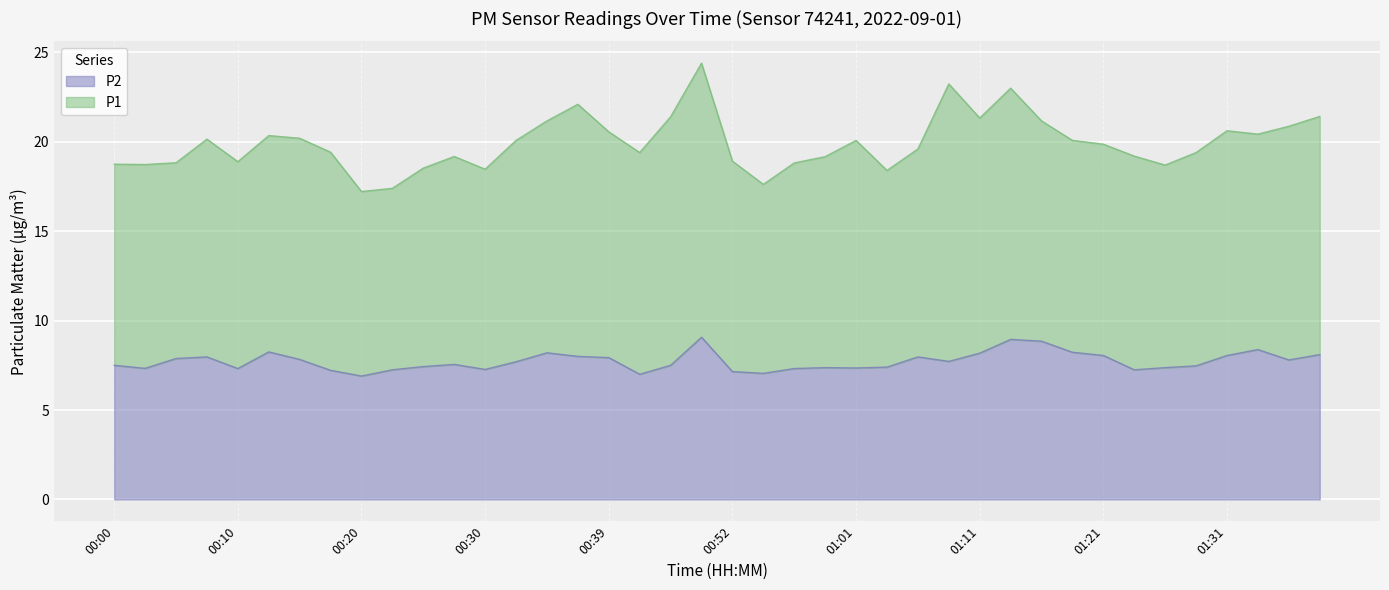

How many points are lower than both their immediate neighbors (excluding endpoints)?

10